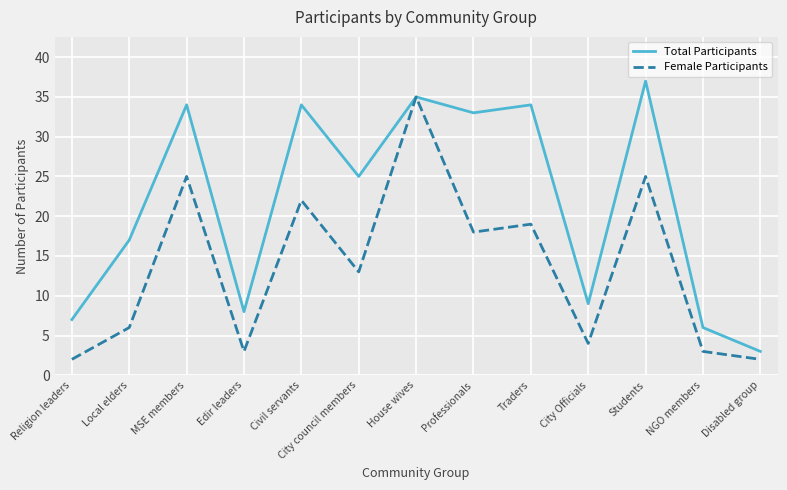

Read the Total Participants value at NGO members, to the nearest 5.

5